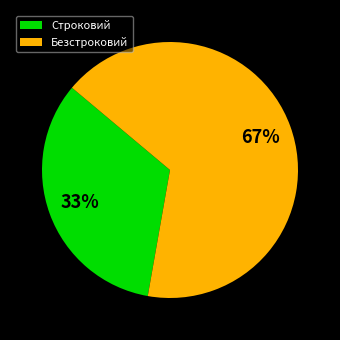

What is the ratio of the value at Безстроковий to the value at Строковий?

2.0